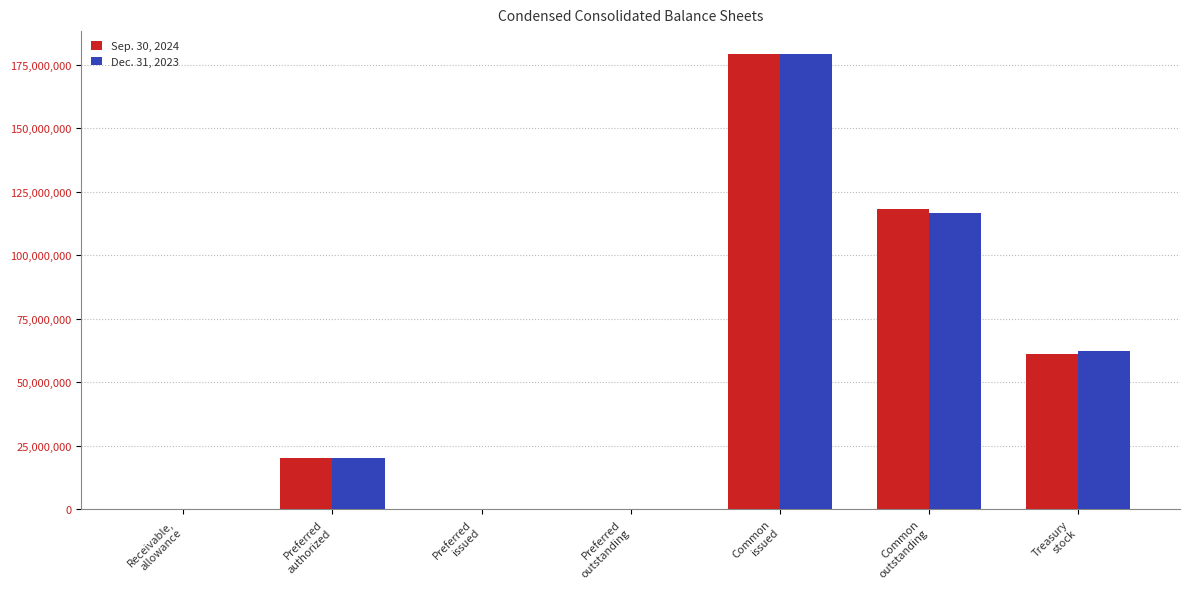

The Dec. 31, 2023 series shows 30289517 at Treasury
stock. True or false?

False